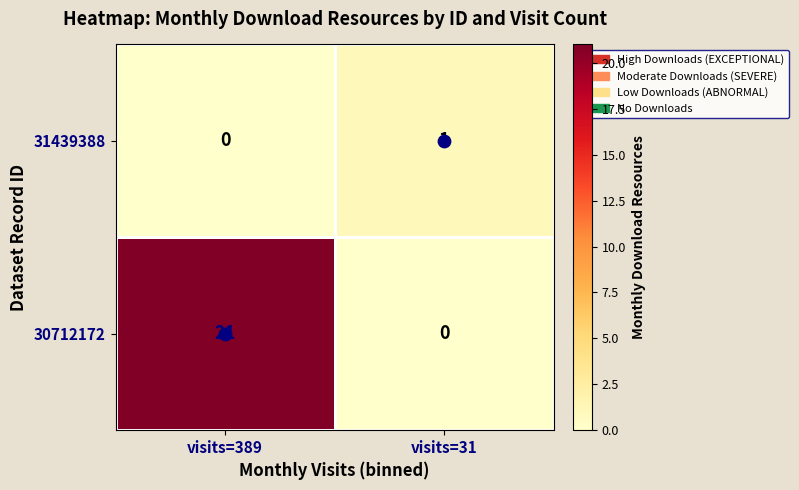

The 30712172 series shows -13 at visits=31. True or false?

False